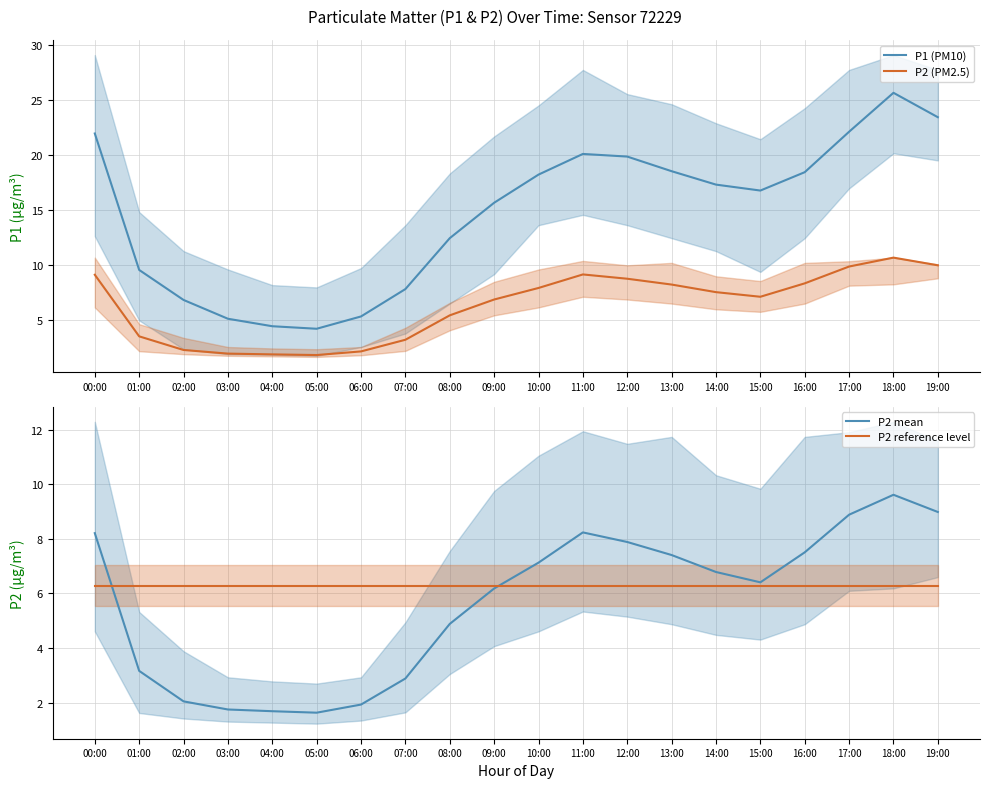

Where is the first local maximum for P2 mean?

11:00